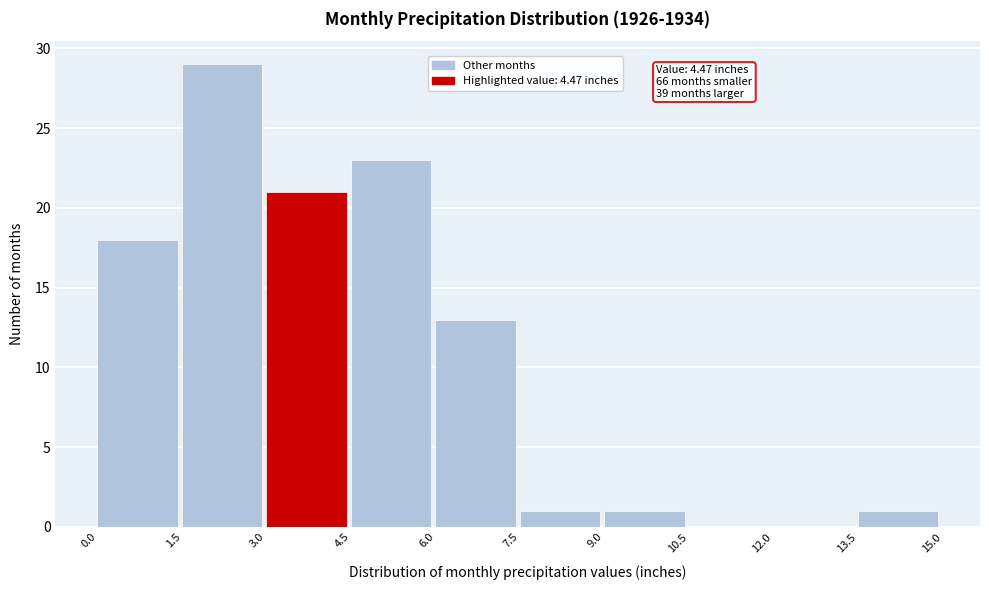

Which range on the x-axis has the tallest bar?

1.5 to 3.0